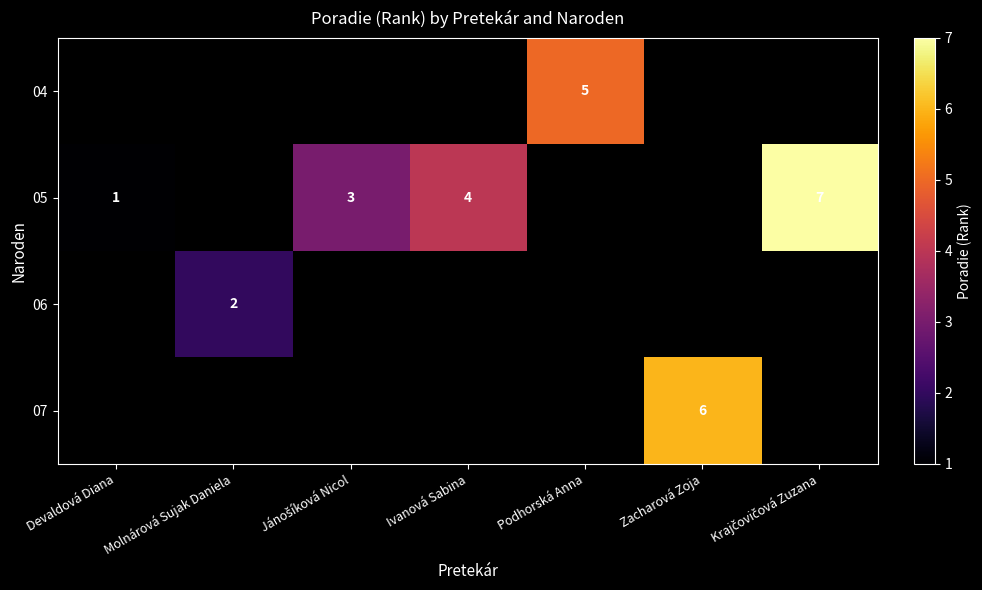

What is the difference between the 05 values at Devaldová Diana and Ivanová Sabina?

3